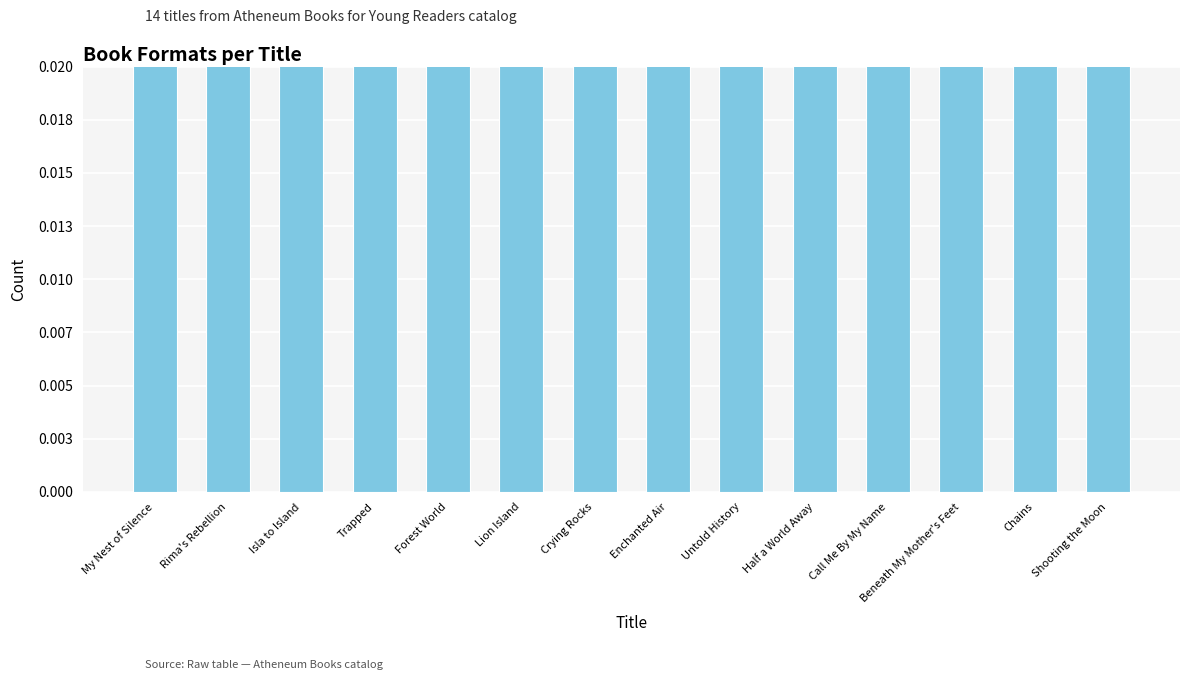

What is the sum of all values?

1.0